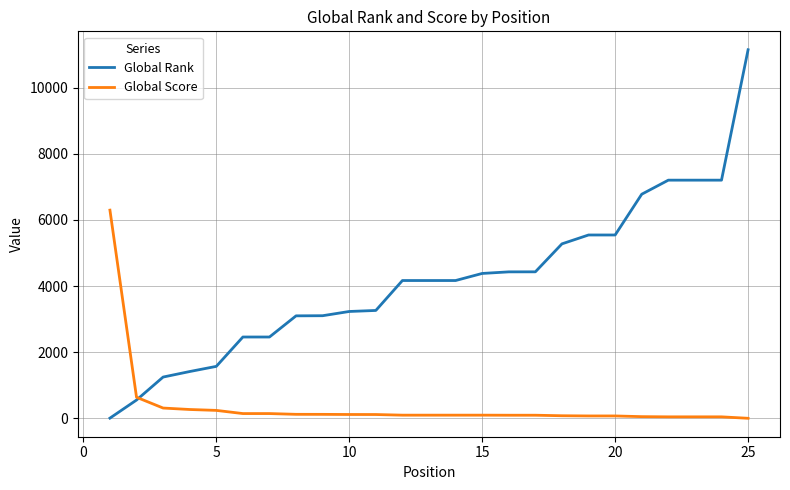

Which series has the largest range (max minus min)?

Global Rank